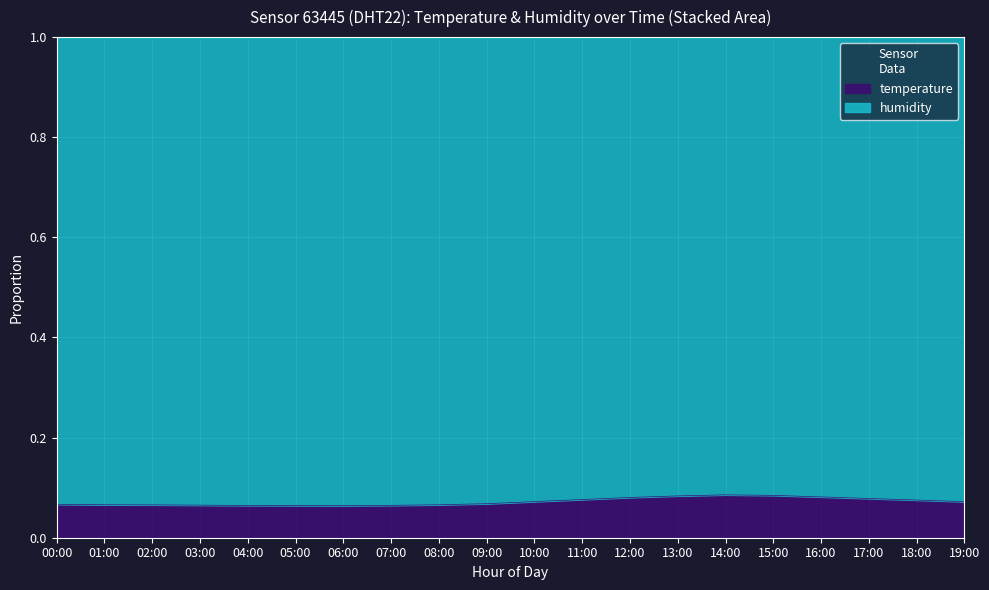

What is the smallest value displayed?

0.1